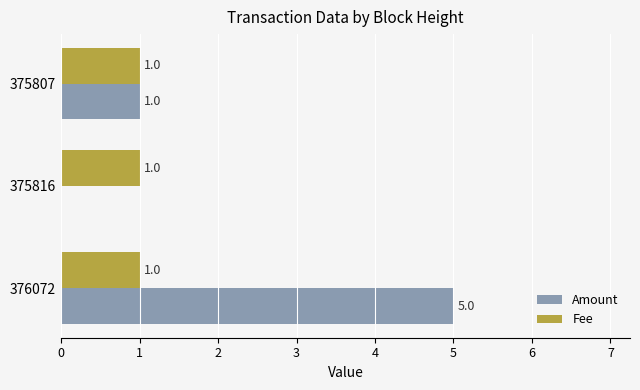

Which series has the largest range (max minus min)?

Amount